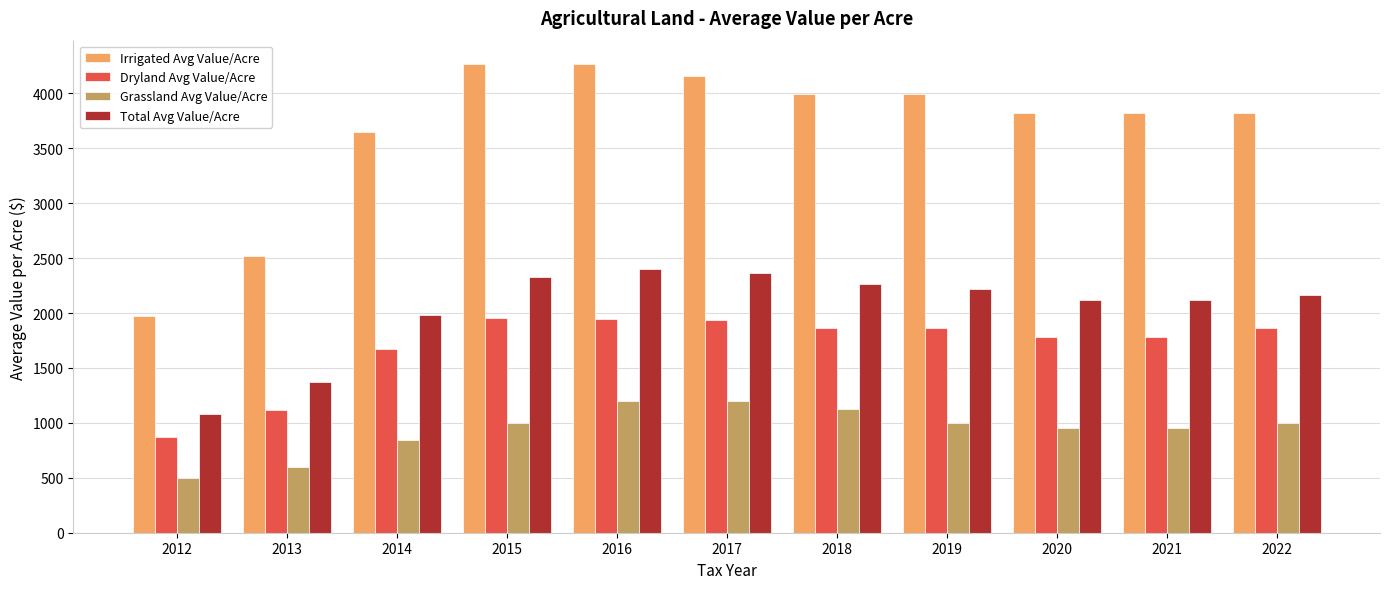

Rank the series by their maximum value, from highest to lowest.

Irrigated Avg Value/Acre, Total Avg Value/Acre, Dryland Avg Value/Acre, Grassland Avg Value/Acre